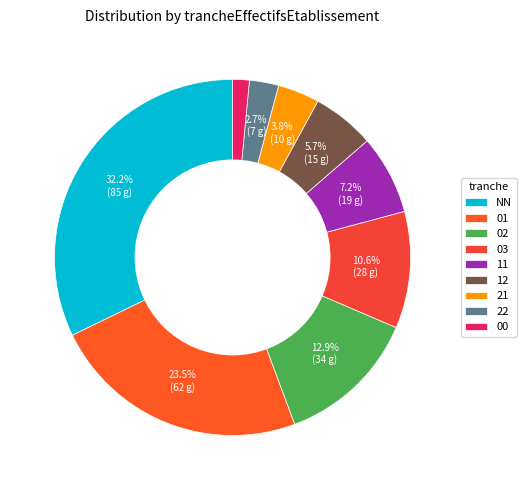

Count the number of slices in the pie.

9